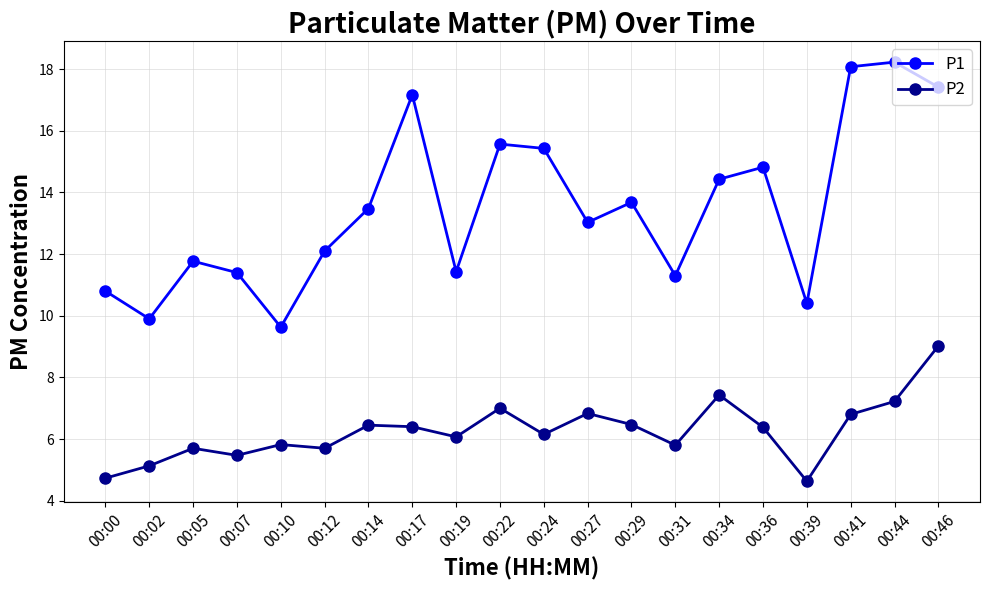

What is the total value across all series at 00:17?

23.6